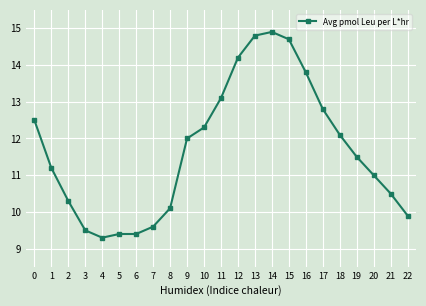

What is the greatest value displayed?

14.9